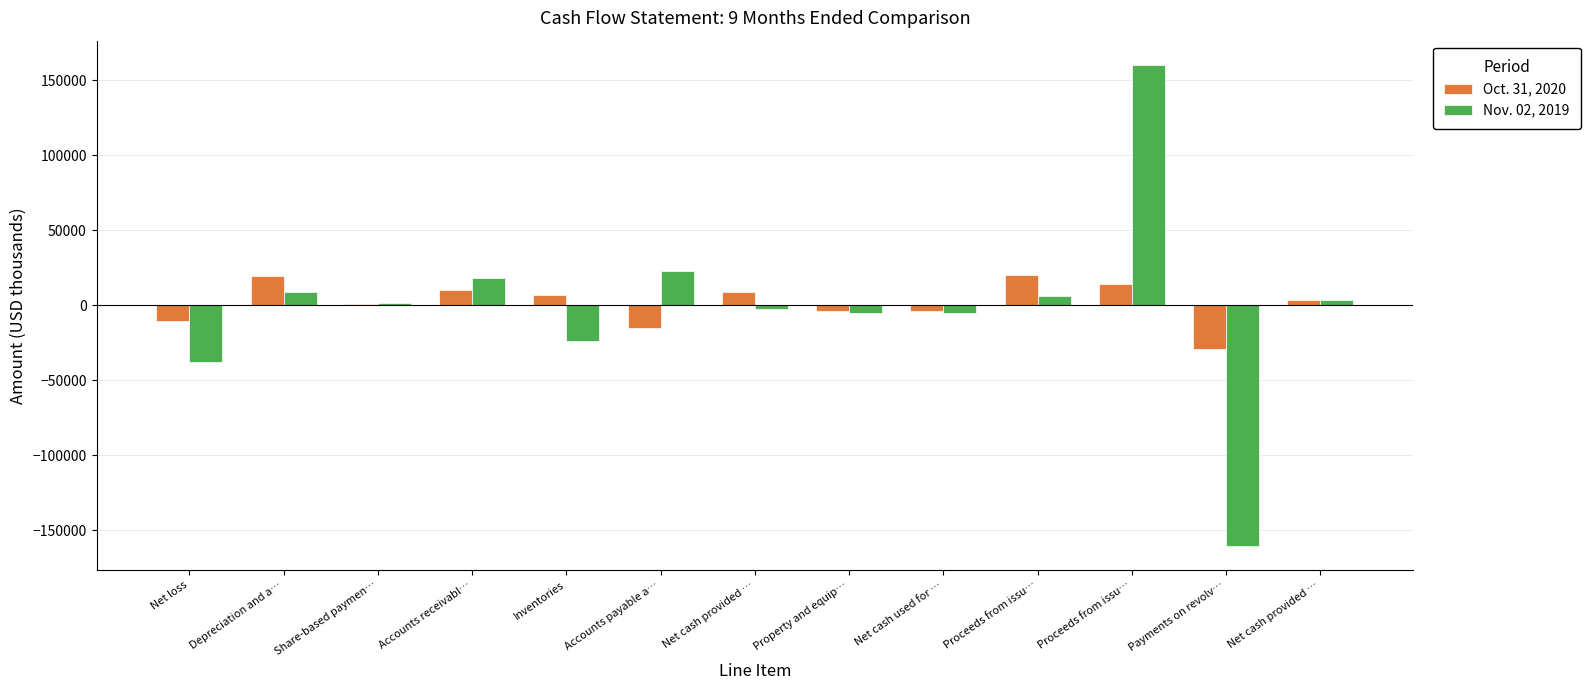

How many distinct data groups are displayed?

2